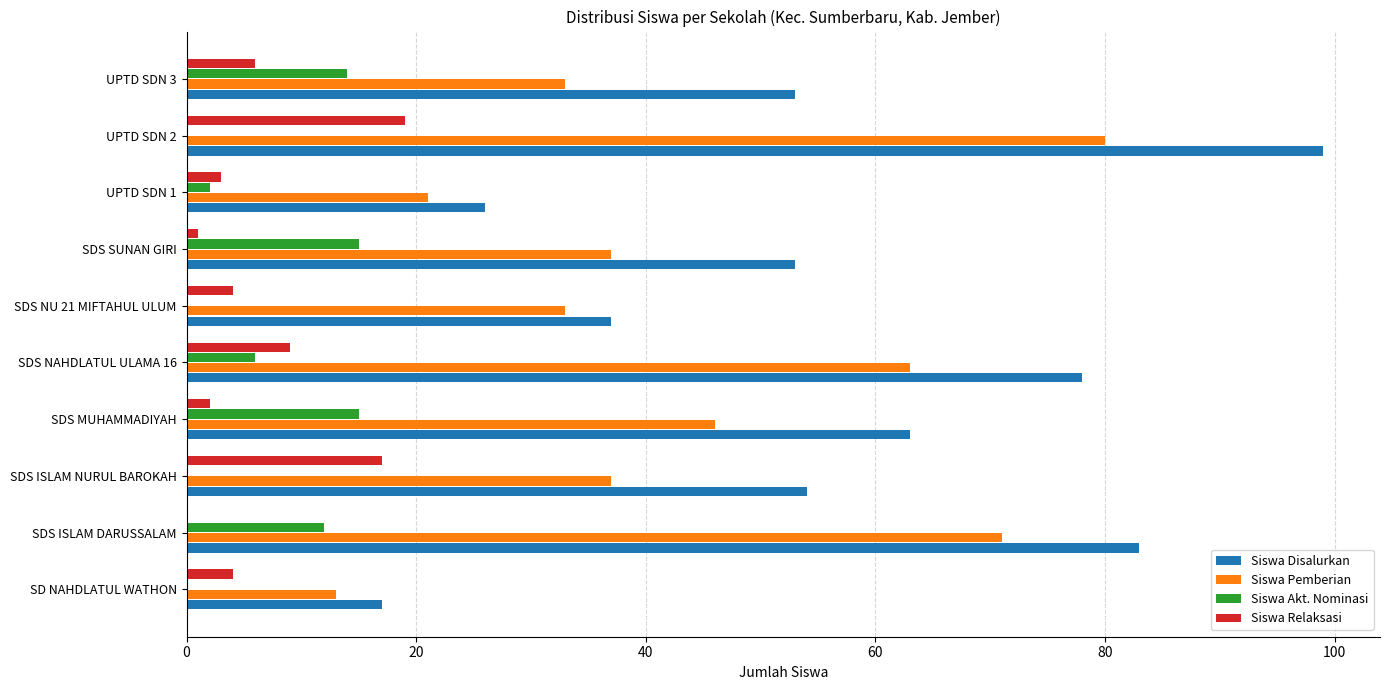

Is the value of Siswa Disalurkan at SD NAHDLATUL WATHON greater than the value of Siswa Relaksasi at UPTD SDN 3?

Yes